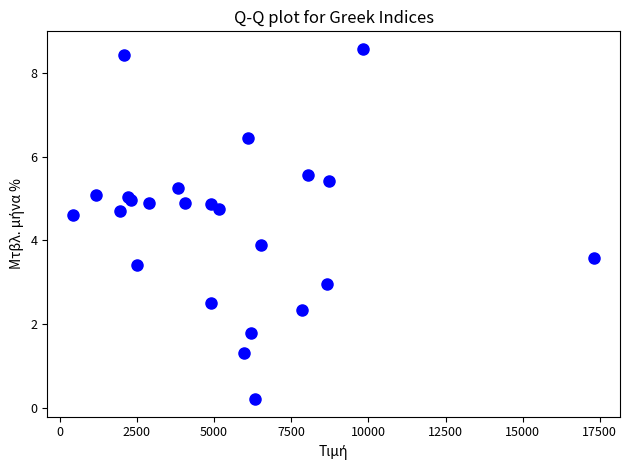

What Y value in the scatter plot is closest to 4?

3.9